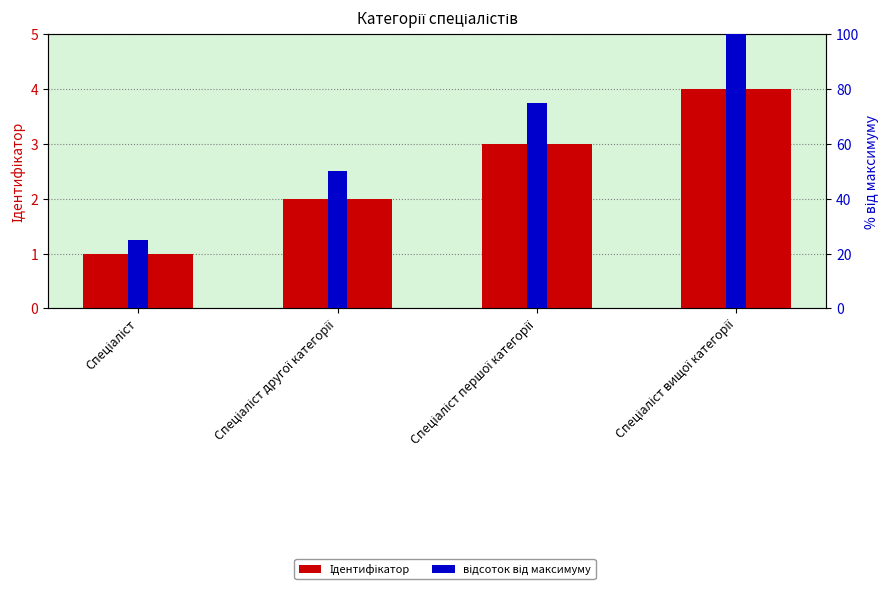

Which series changed the most between Спеціаліст and Спеціаліст першої категорії?

відсоток від максимуму